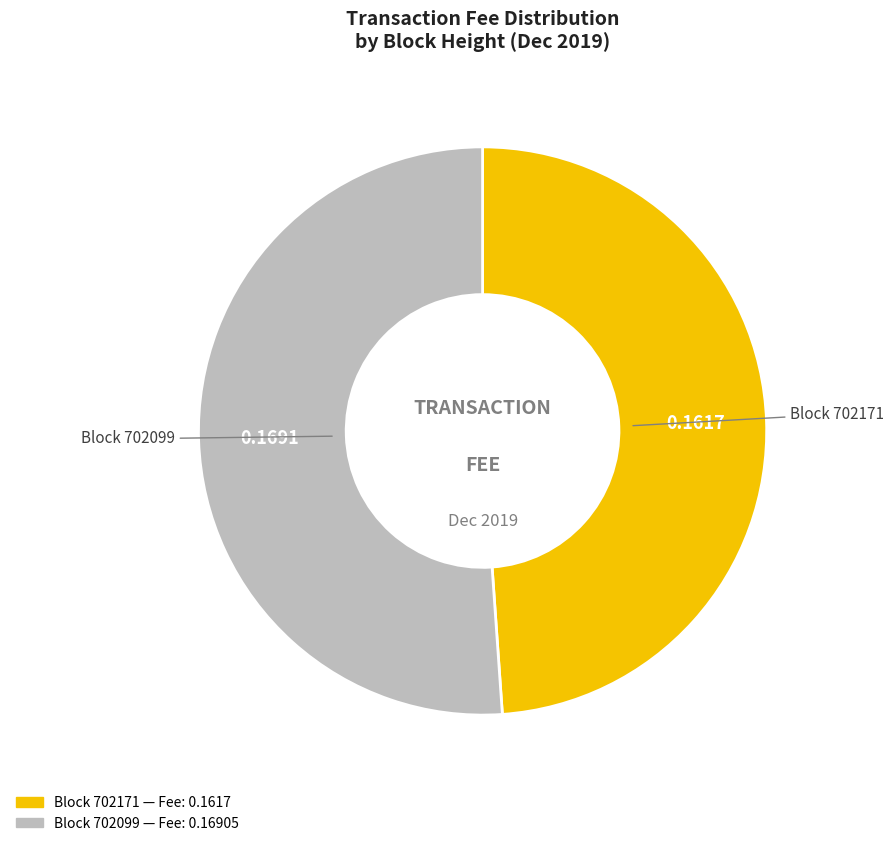

Does any single category account for the majority?

Yes